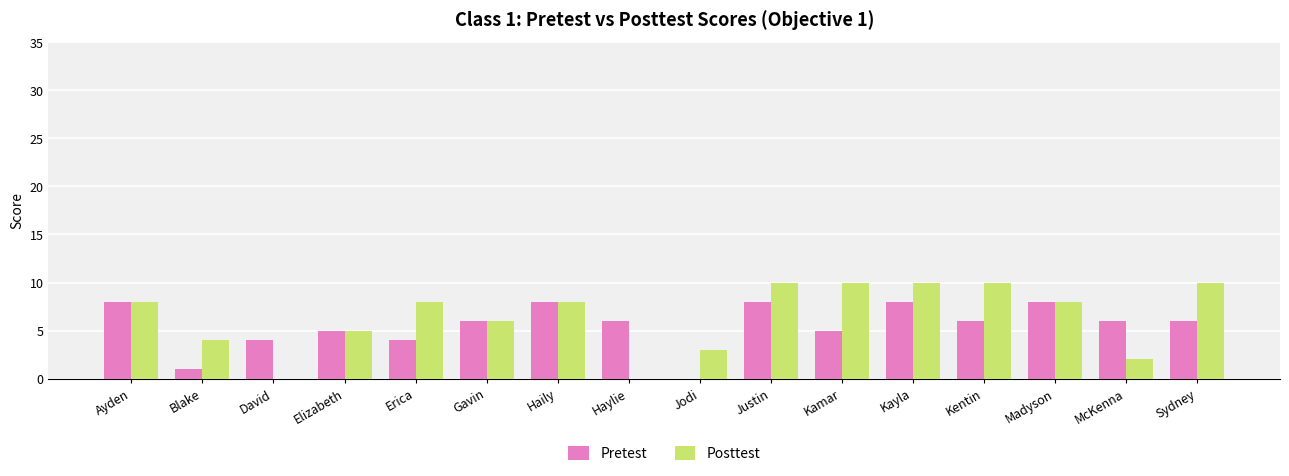

What is the highest value of the Pretest series?

8